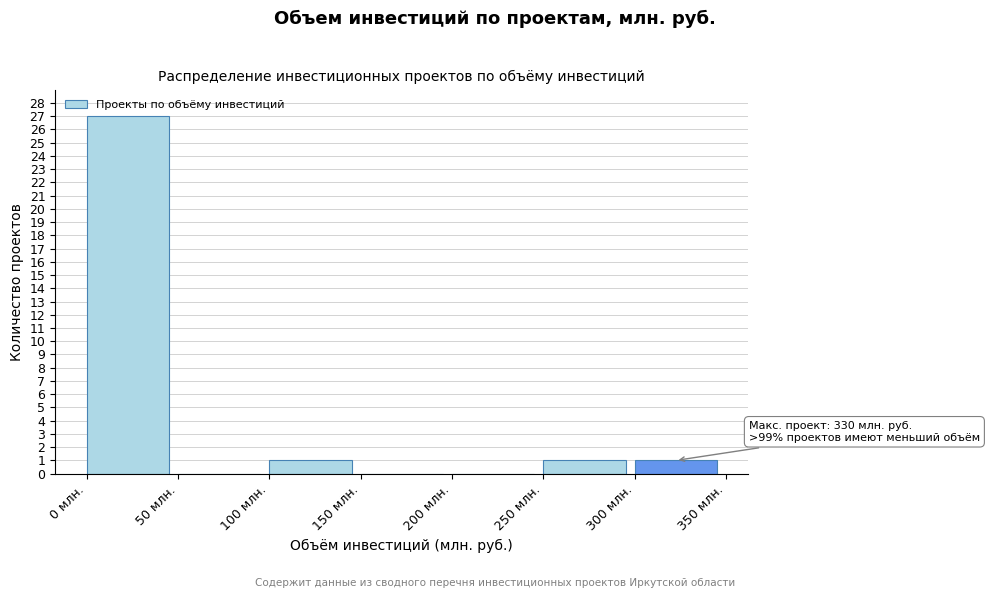

Which range on the x-axis has the tallest bar?

0 to 50